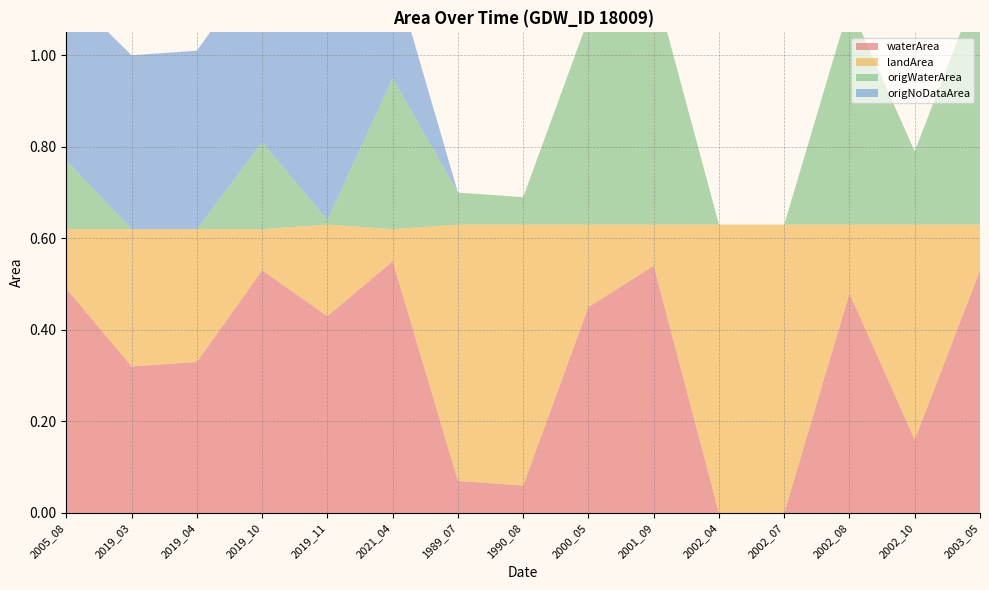

Reading left to right, extract all data points from this chart.

waterArea: 2005_08=0.5	2019_03=0.3	2019_04=0.3	2019_10=0.5	2019_11=0.4	2021_04=0.6	1989_07=0.1	1990_08=0.1	2000_05=0.5	2001_09=0.5	2002_04=0.0	2002_07=0.0	2002_08=0.5	2002_10=0.2	2003_05=0.5
landArea: 2005_08=0.1	2019_03=0.3	2019_04=0.3	2019_10=0.1	2019_11=0.2	2021_04=0.1	1989_07=0.6	1990_08=0.6	2000_05=0.2	2001_09=0.1	2002_04=0.6	2002_07=0.6	2002_08=0.1	2002_10=0.5	2003_05=0.1
origWaterArea: 2005_08=0.1	2019_03=0.0	2019_04=0.0	2019_10=0.2	2019_11=0.0	2021_04=0.3	1989_07=0.1	1990_08=0.1	2000_05=0.5	2001_09=0.5	2002_04=0.0	2002_07=0.0	2002_08=0.5	2002_10=0.2	2003_05=0.5
origNoDataArea: 2005_08=0.4	2019_03=0.4	2019_04=0.4	2019_10=0.4	2019_11=0.4	2021_04=0.2	1989_07=0.0	1990_08=0.0	2000_05=0.0	2001_09=0.0	2002_04=0.0	2002_07=0.0	2002_08=0.0	2002_10=0.0	2003_05=0.0